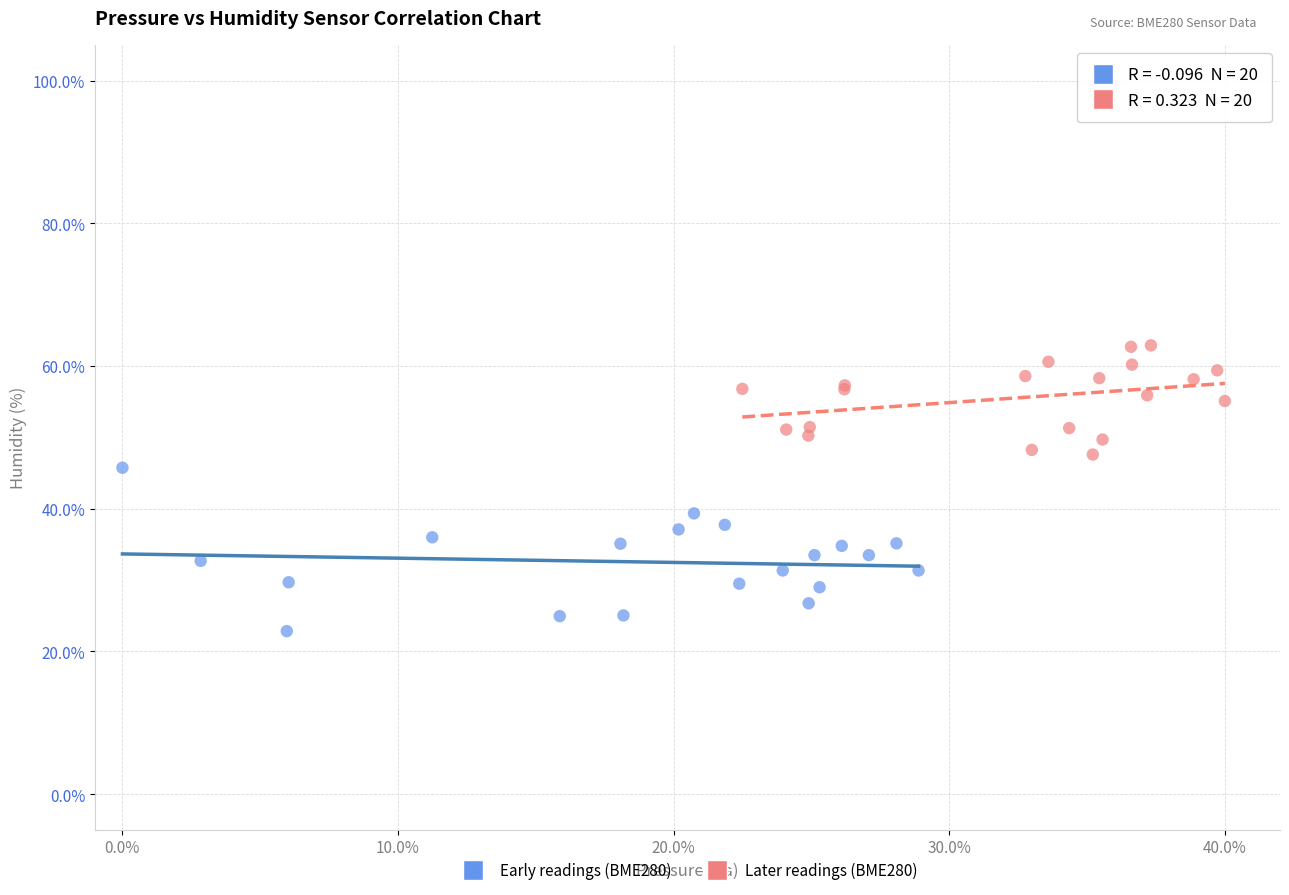

Which series reaches the maximum Y coordinate?

Later readings (BME280)